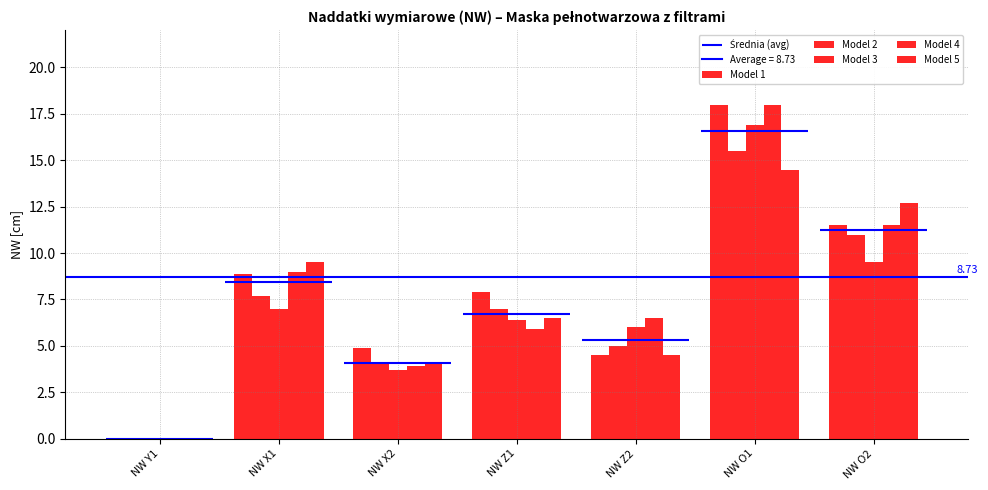

What is the label of the 3rd bar from the left?

NW X2